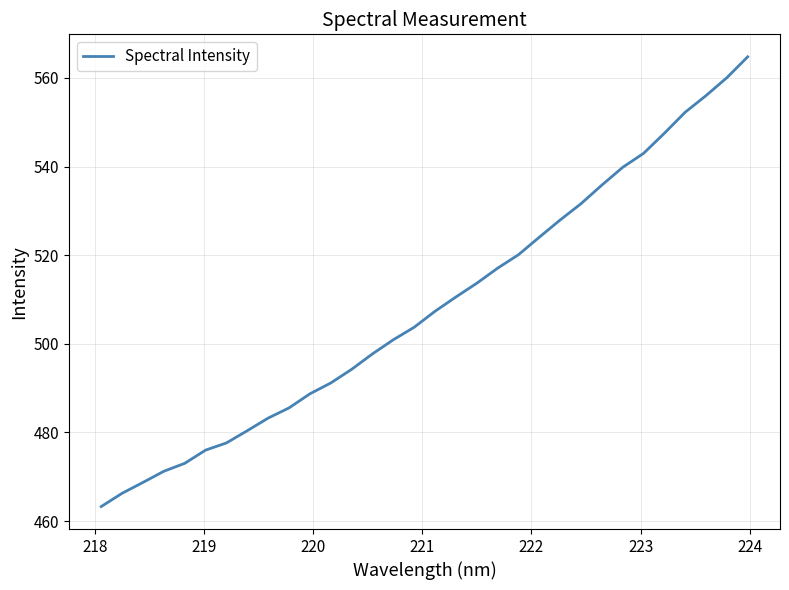

What is the average value?

508.6